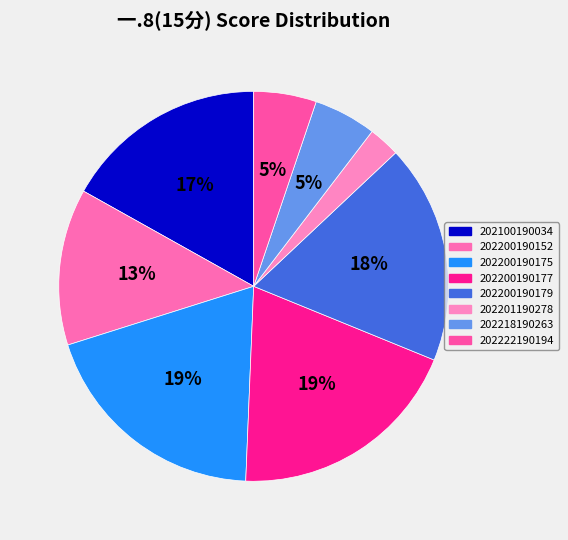

Count the number of slices in the pie.

8